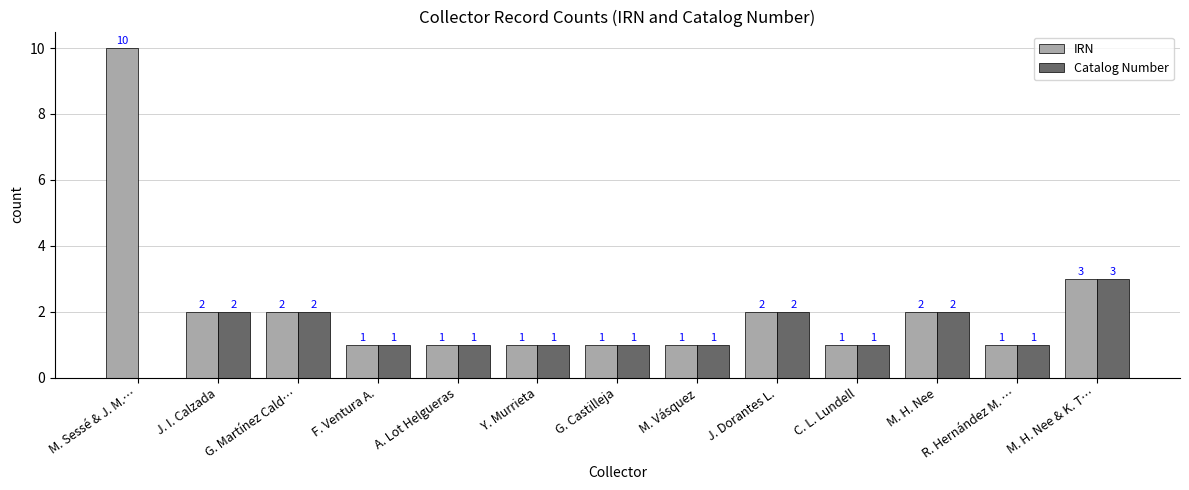

Is it true that IRN equals 3 at M. H. Nee & K. T…?

True